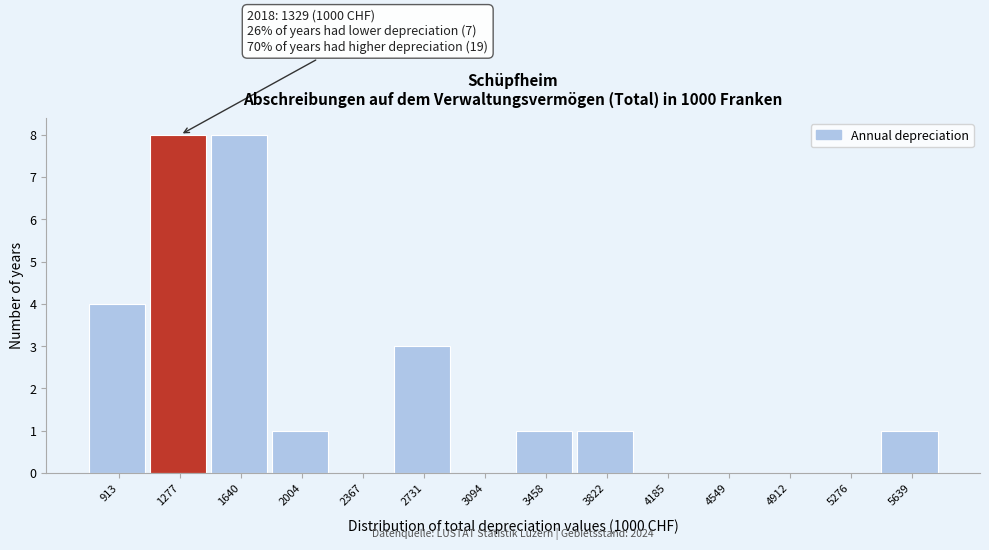

Reading left to right, what are all the values shown in this chart?

913=4	1277=8	1640=8	2004=1	2367=0	2731=3	3094=0	3458=1	3822=1	4185=0	4549=0	4912=0	5276=0	5639=1